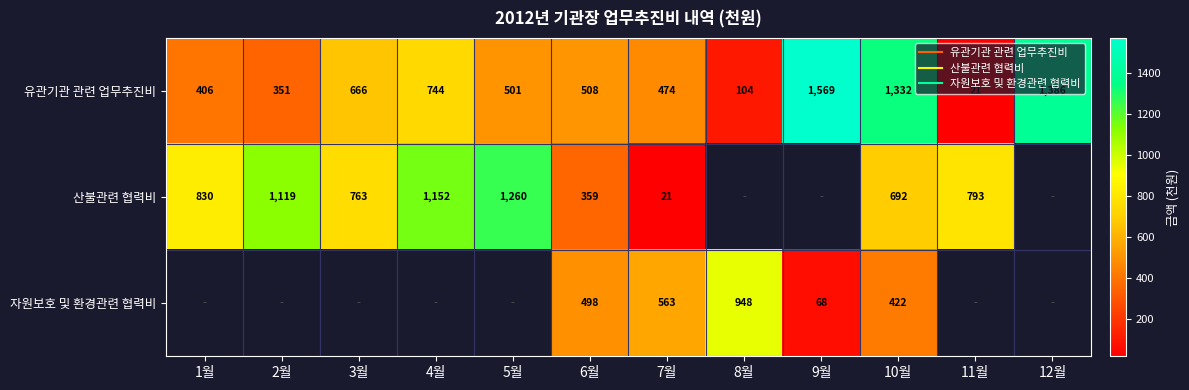

What is the difference between the maximum and minimum values in the 유관기관 관련 업무추진비 series?

1548.0